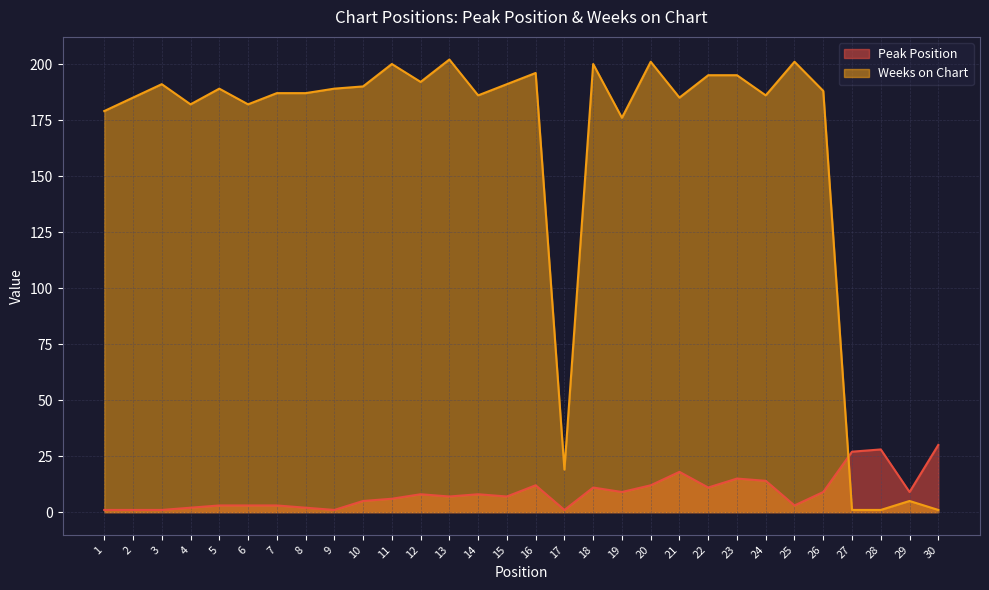

Reading right to left, list all the values displayed in this chart.

Peak Position: 30=30	29=9	28=28	27=27	26=9	25=3	24=14	23=15	22=11	21=18	20=12	19=9	18=11	17=1	16=12	15=7	14=8	13=7	12=8	11=6	10=5	9=1	8=2	7=3	6=3	5=3	4=2	3=1	2=1	1=1
Weeks on Chart: 30=1	29=5	28=1	27=1	26=188	25=201	24=186	23=195	22=195	21=185	20=201	19=176	18=200	17=19	16=196	15=191	14=186	13=202	12=192	11=200	10=190	9=189	8=187	7=187	6=182	5=189	4=182	3=191	2=185	1=179